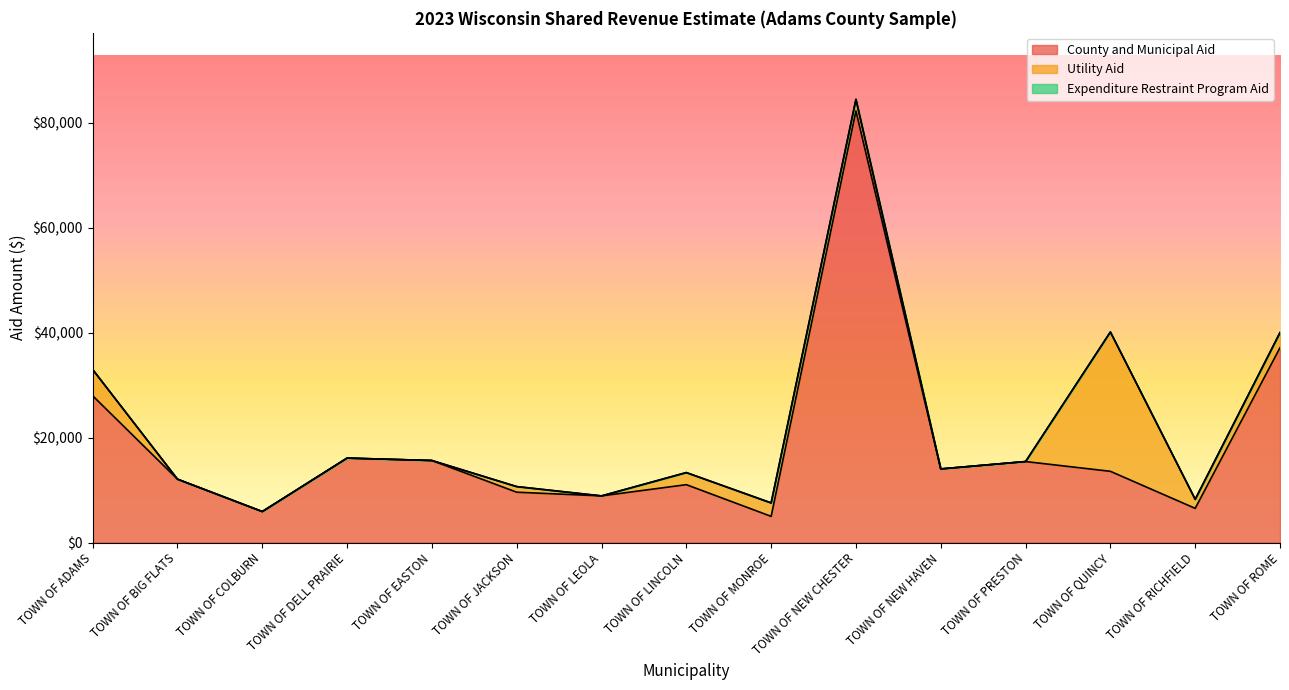

What are all the series names shown in the legend?

County and Municipal Aid, Utility Aid, Expenditure Restraint Program Aid